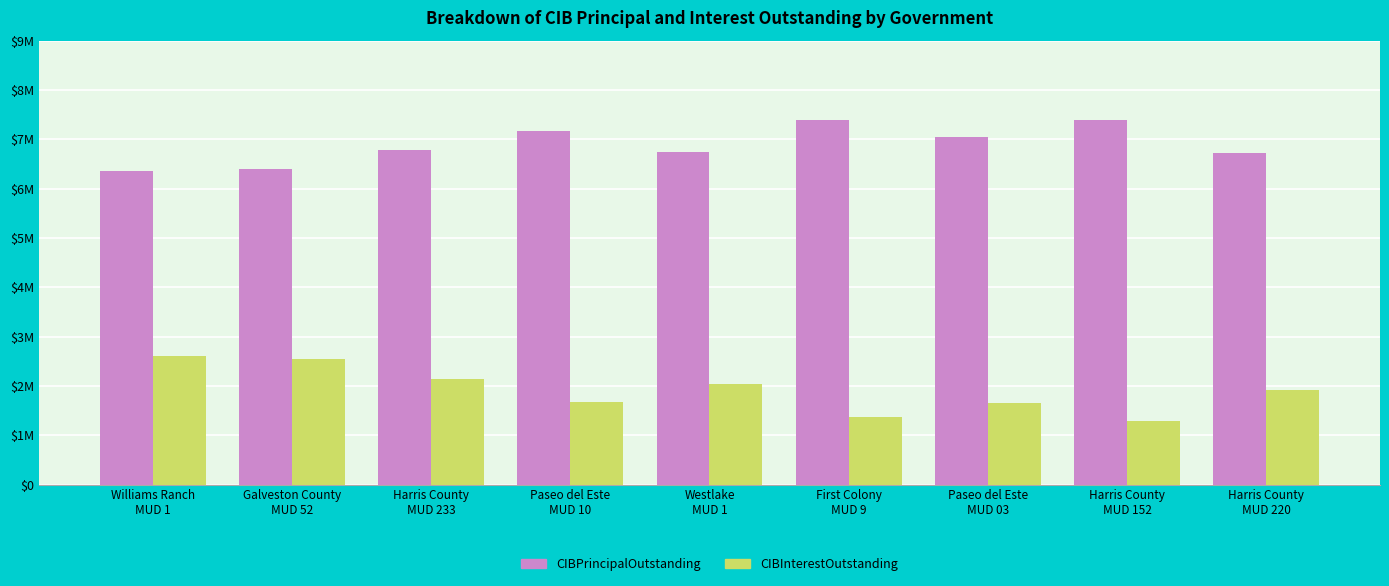

What is the average value of the CIBInterestOutstanding series?

1916220.8